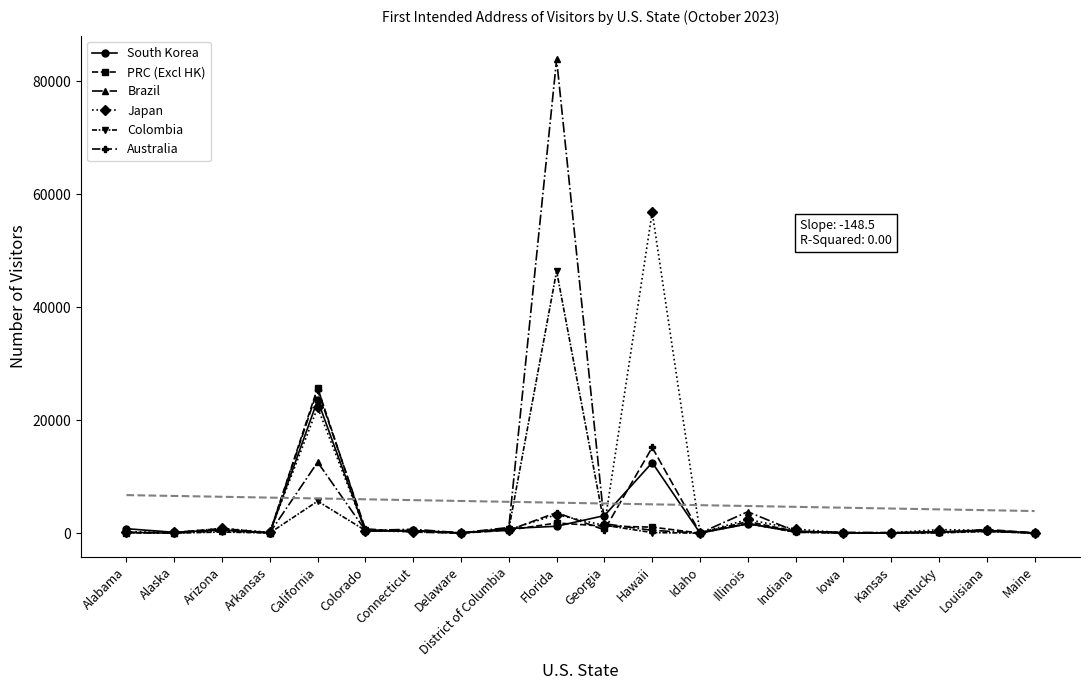

At which category is the sum across all series the highest?

Florida